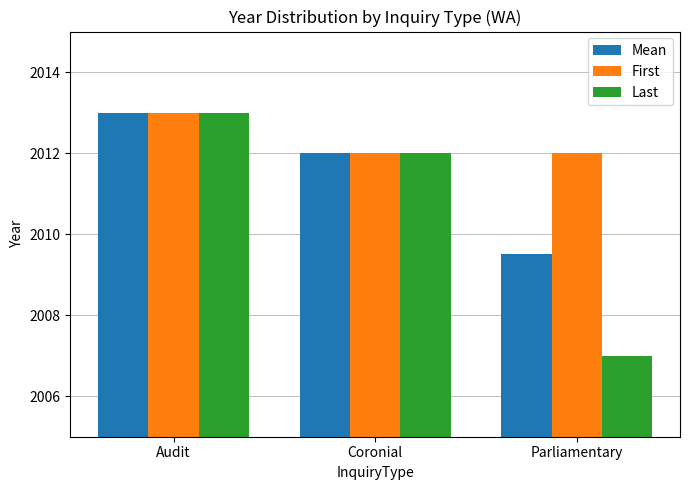

Rank the series at Parliamentary from highest to lowest value.

First, Mean, Last